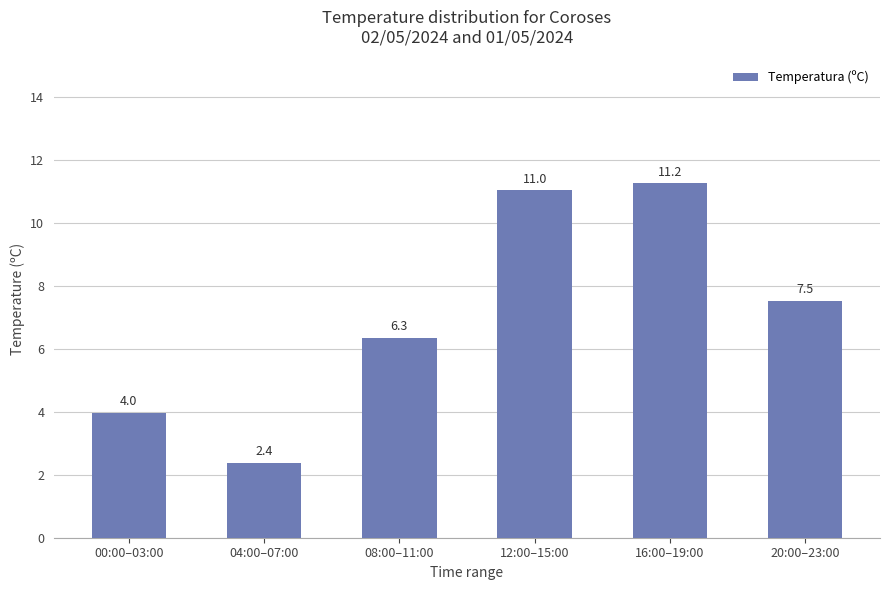

What is the value of the 2nd bar from the left?

2.4